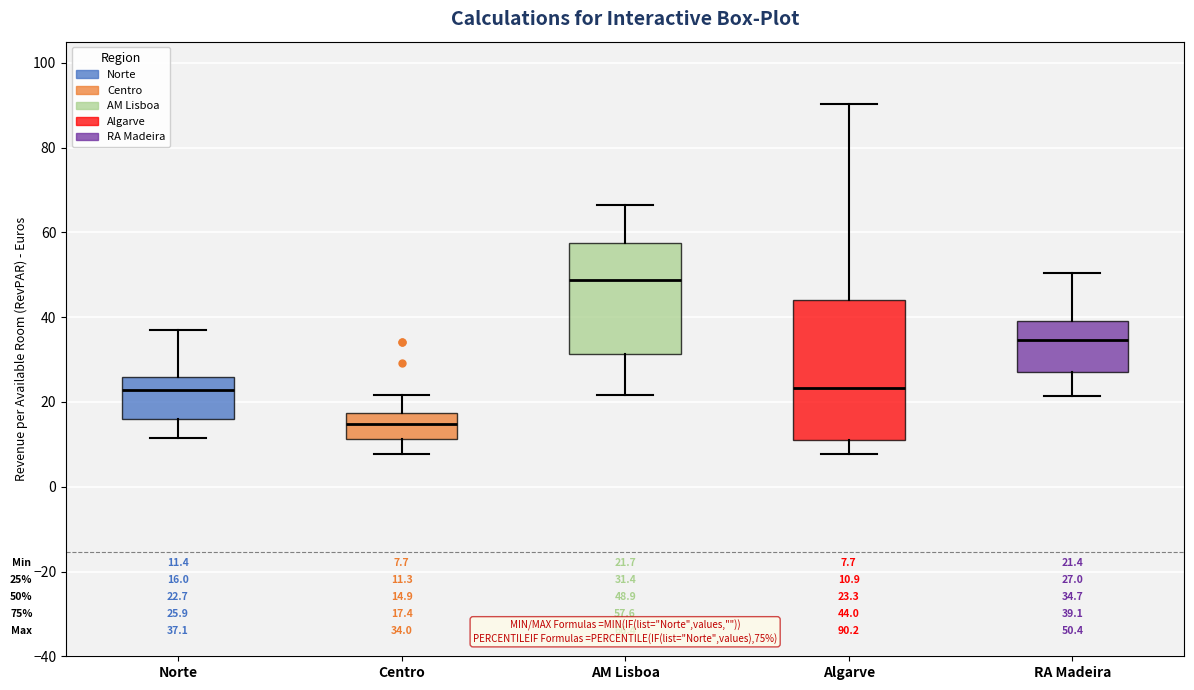

Which box is the tallest, from its lower edge to its upper edge?

Algarve